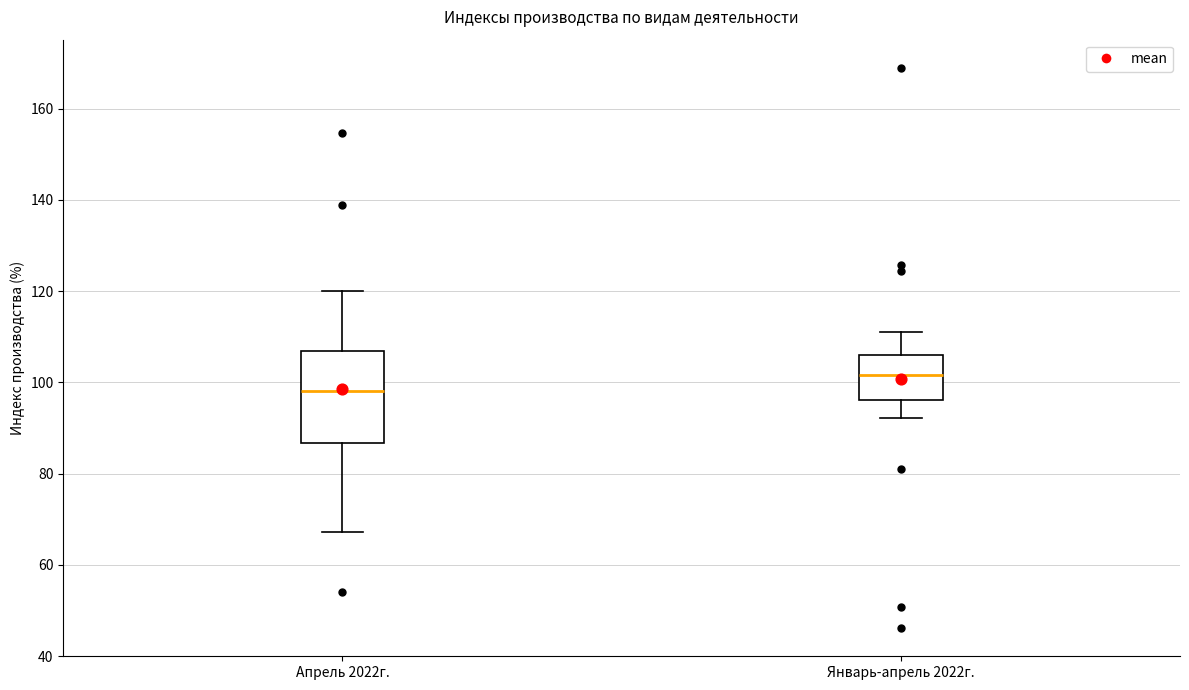

Reading left to right, read every box against the y-axis: the position of its median line, the range the box covers, and the ends of its whiskers. The values are not printed on the chart, so give them approximately, as read against the axis.

Апрель 2022г.: median 98, box 86 to 106, whiskers 68 to 120
Январь-апрель 2022г.: median 102, box 96 to 106, whiskers 92 to 112